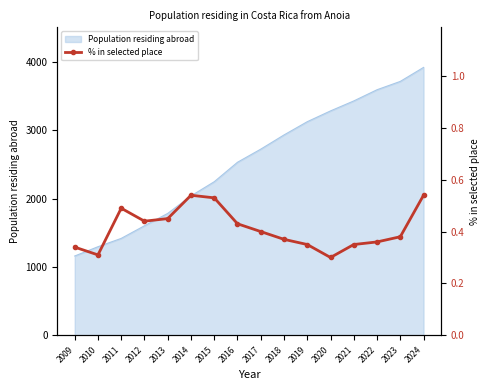

List the labels in order of value, largest first.

2014, 2024, 2015, 2011, 2013, 2012, 2016, 2017, 2023, 2018, 2022, 2019, 2021, 2009, 2010, 2020